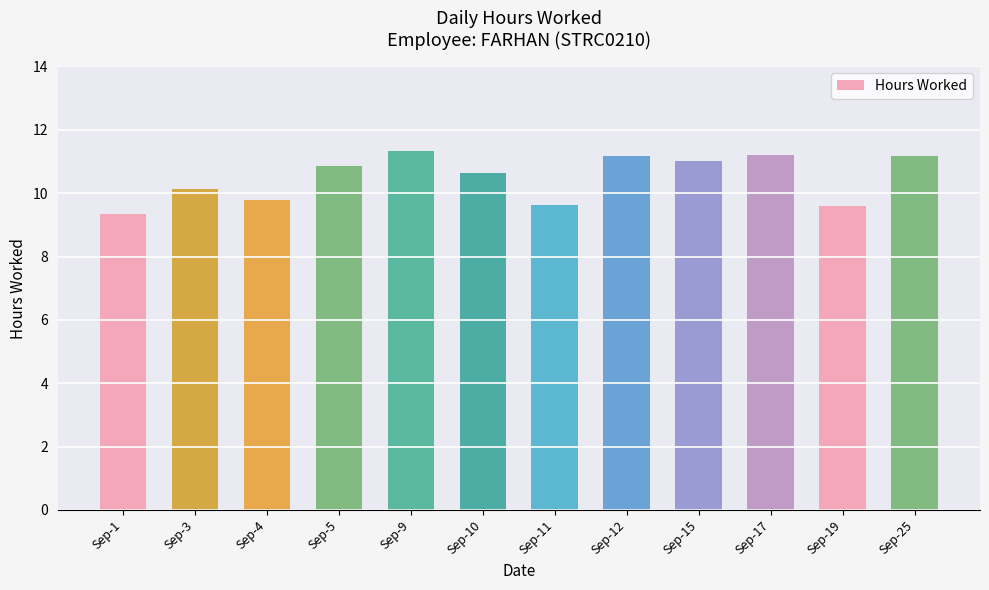

What is the minimum value shown in the chart?

9.3